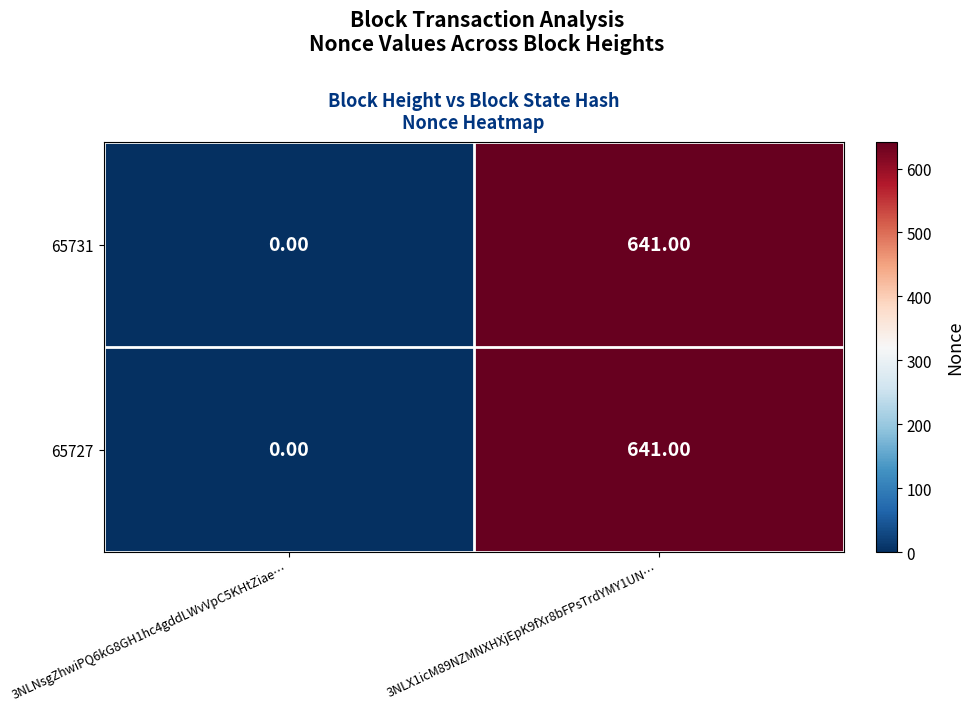

List the labels in order of 65731 value, largest first.

3NLX1icM89NZMNXHXjEpK9fXr8bFPsTrdYMY1UN…, 3NLNsgZhwiPQ6kG8GH1hc4gddLWvVpC5KHtZiae…